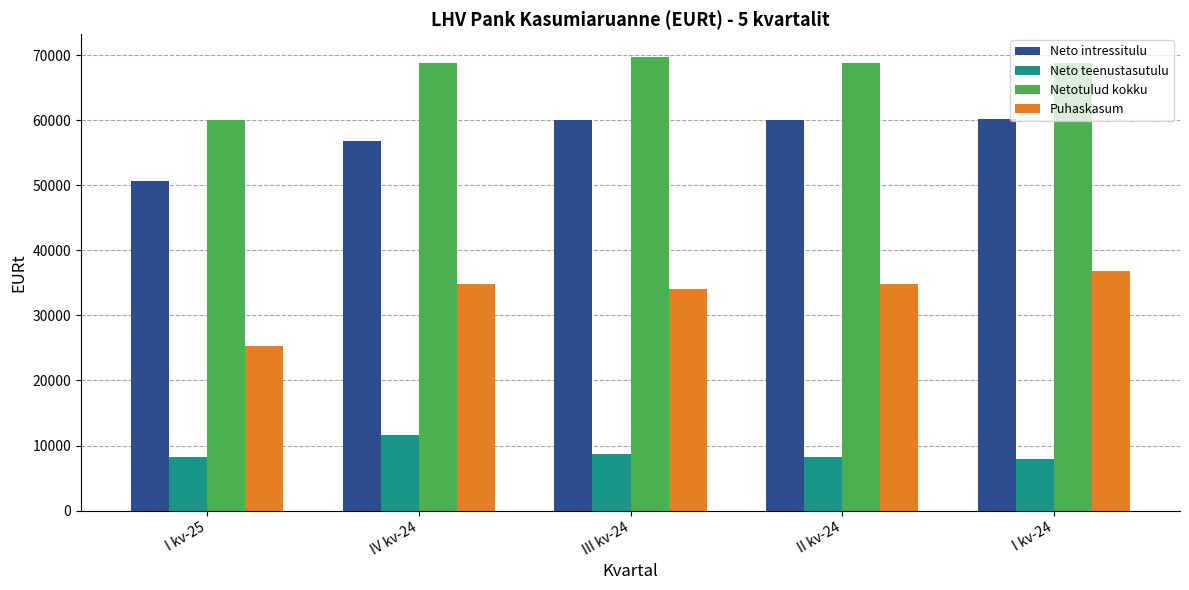

Rank the series by their maximum value, from lowest to highest.

Neto teenustasutulu, Puhaskasum, Neto intressitulu, Netotulud kokku